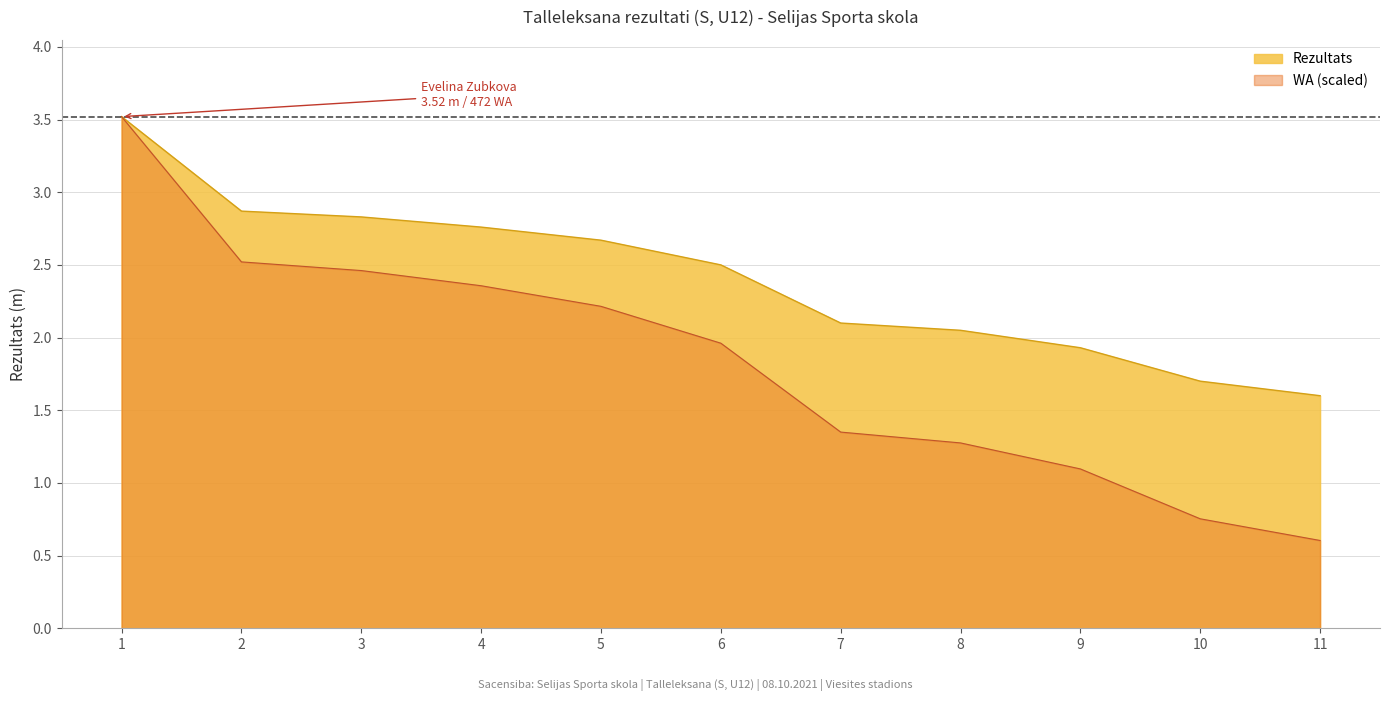

True or false: WA has more than 1 interior local peaks.

False